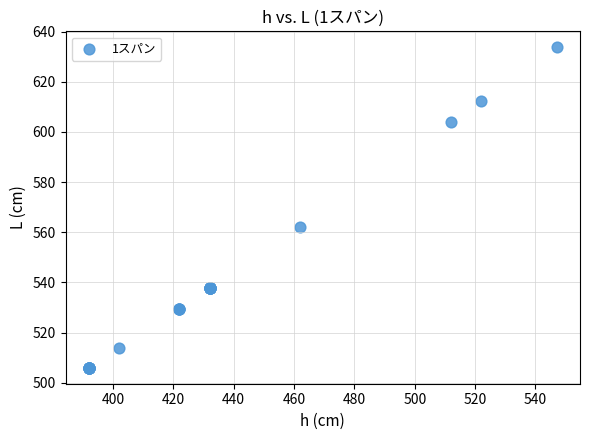

What Y value in the scatter plot is closest to 569?

562.0